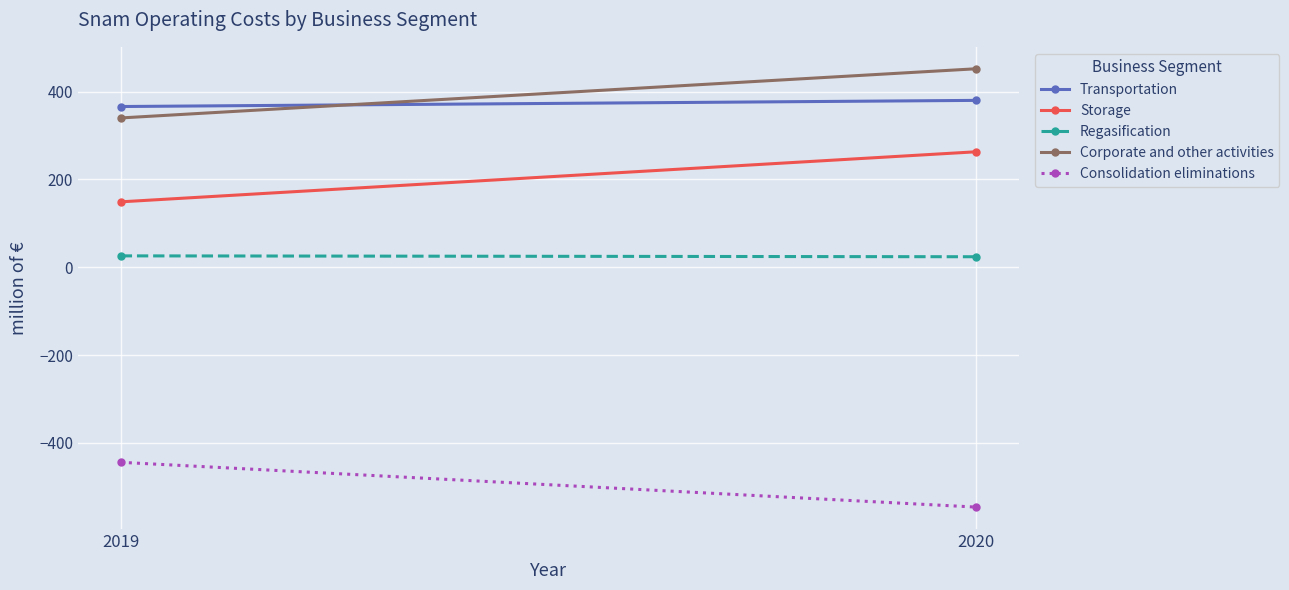

Between 2019 and 2020, which series saw the biggest shift?

Storage